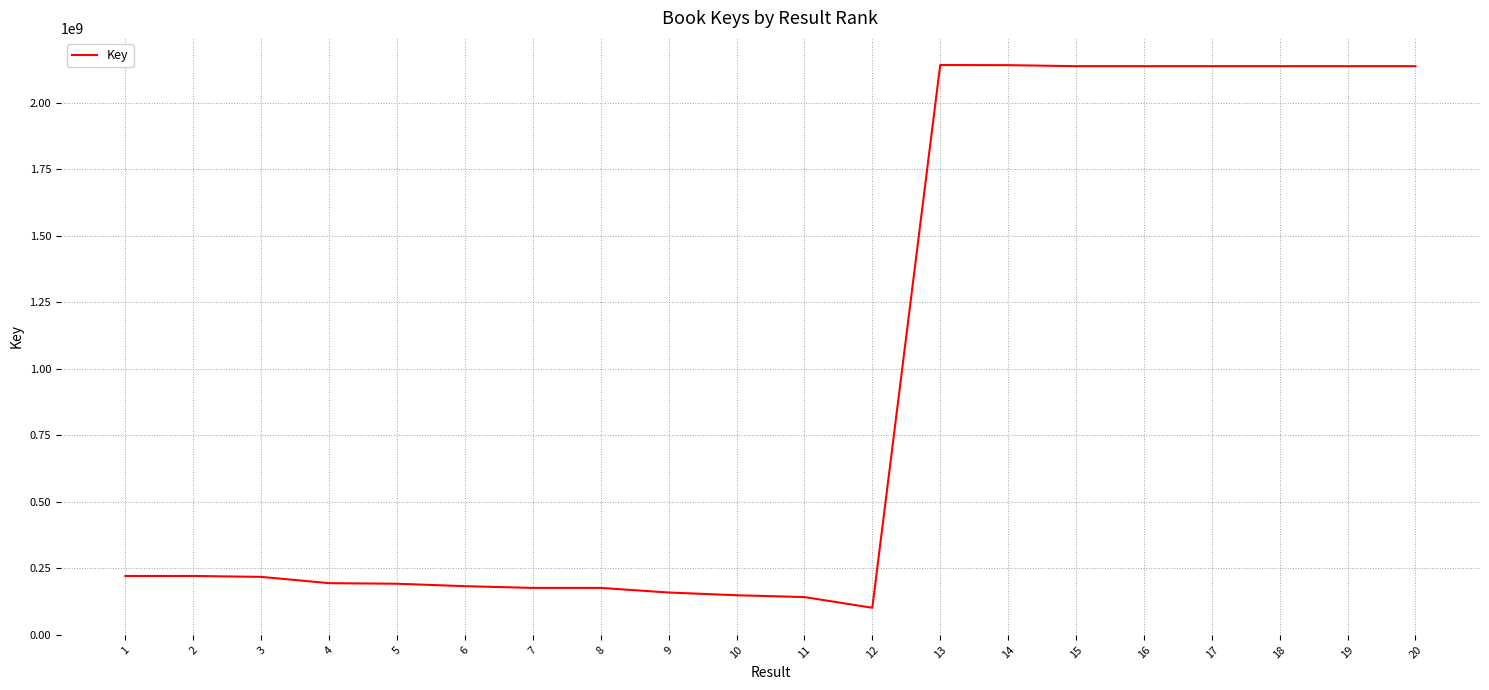

The value at 17 is 3350007302. True or false?

False